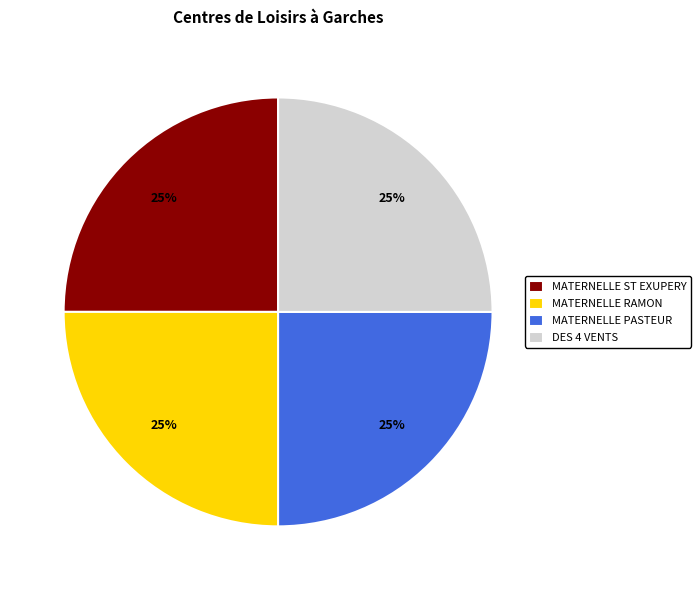

To the nearest percent, what is the average slice percentage?

25%